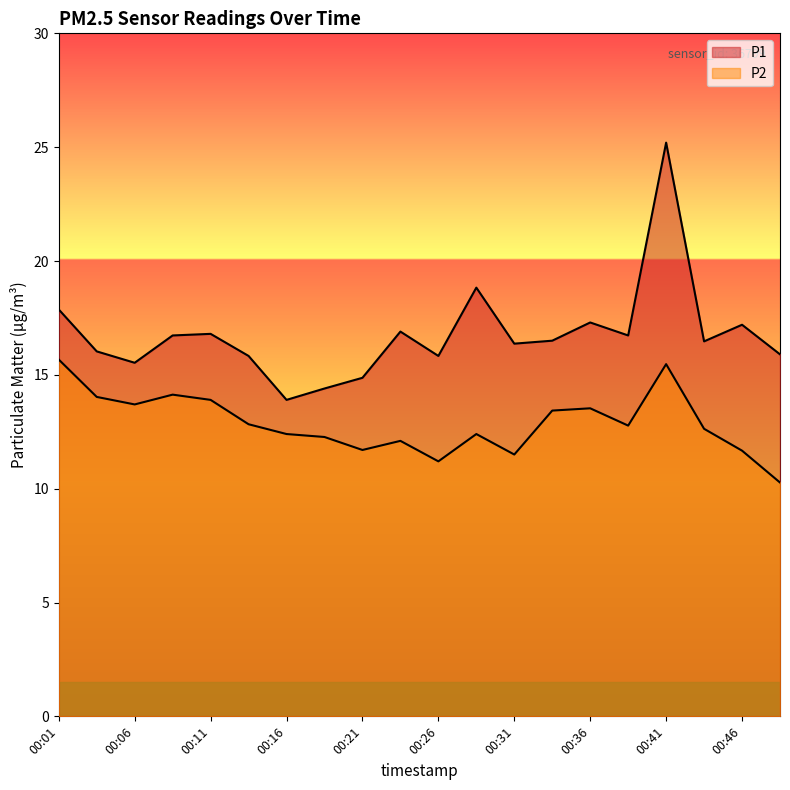

What is the highest value of the P2 series?

15.7